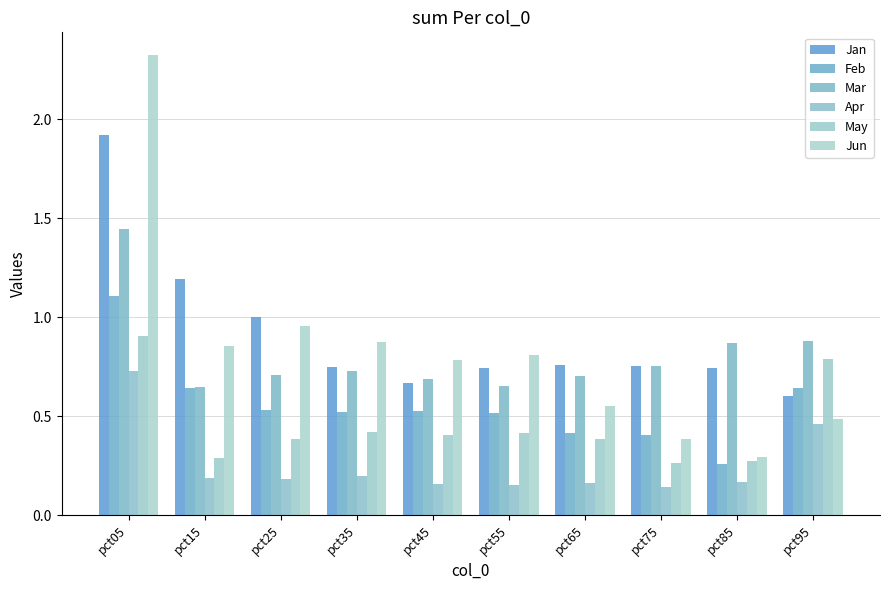

Which series has the widest spread of values?

Jun